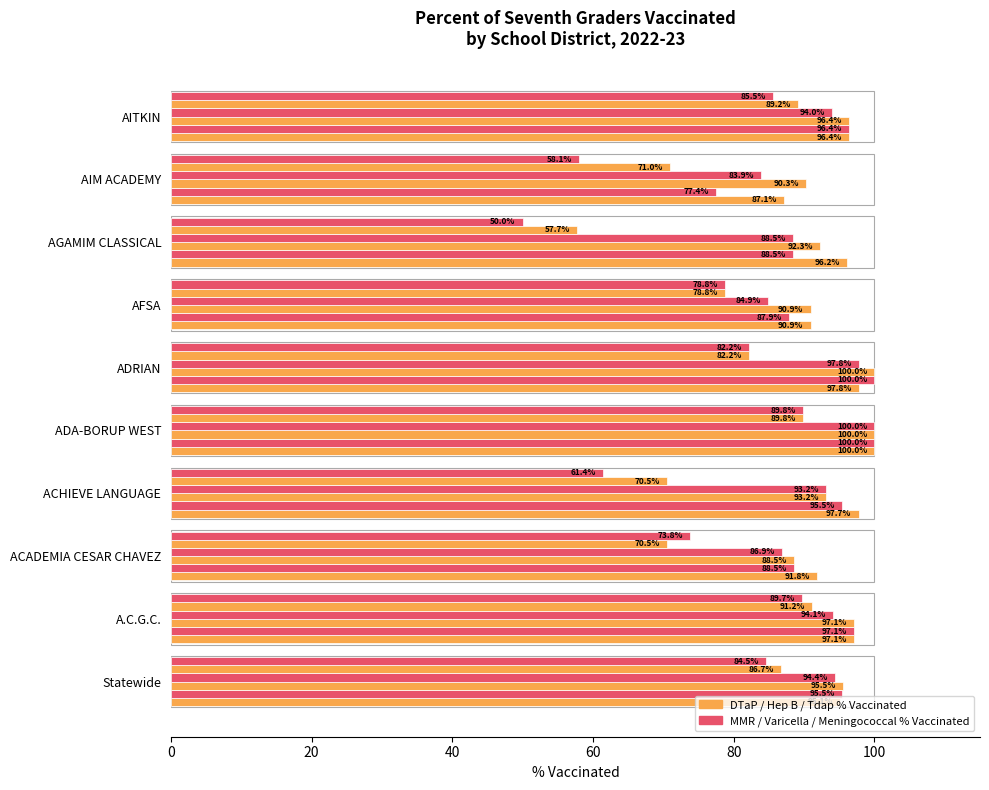

How many distinct data groups are displayed?

6